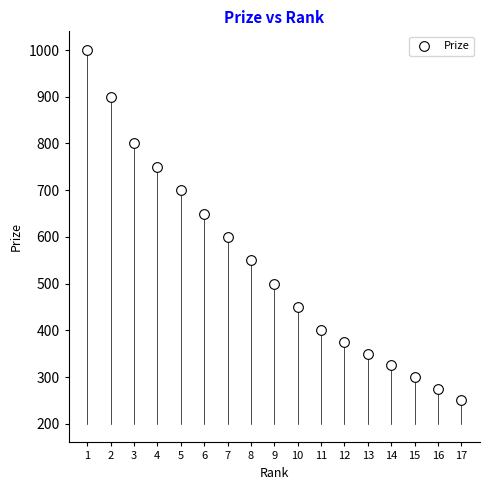

What is the range of Y values (max minus min)?

750